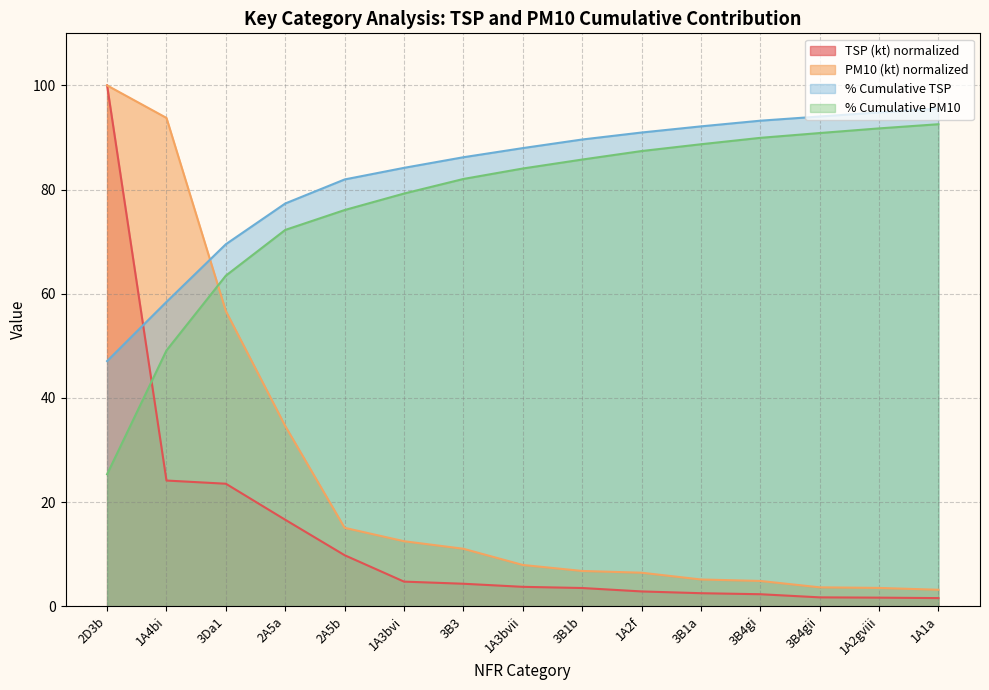

What is the value of the % Cumulative TSP point at the 3rd from the left?

69.5